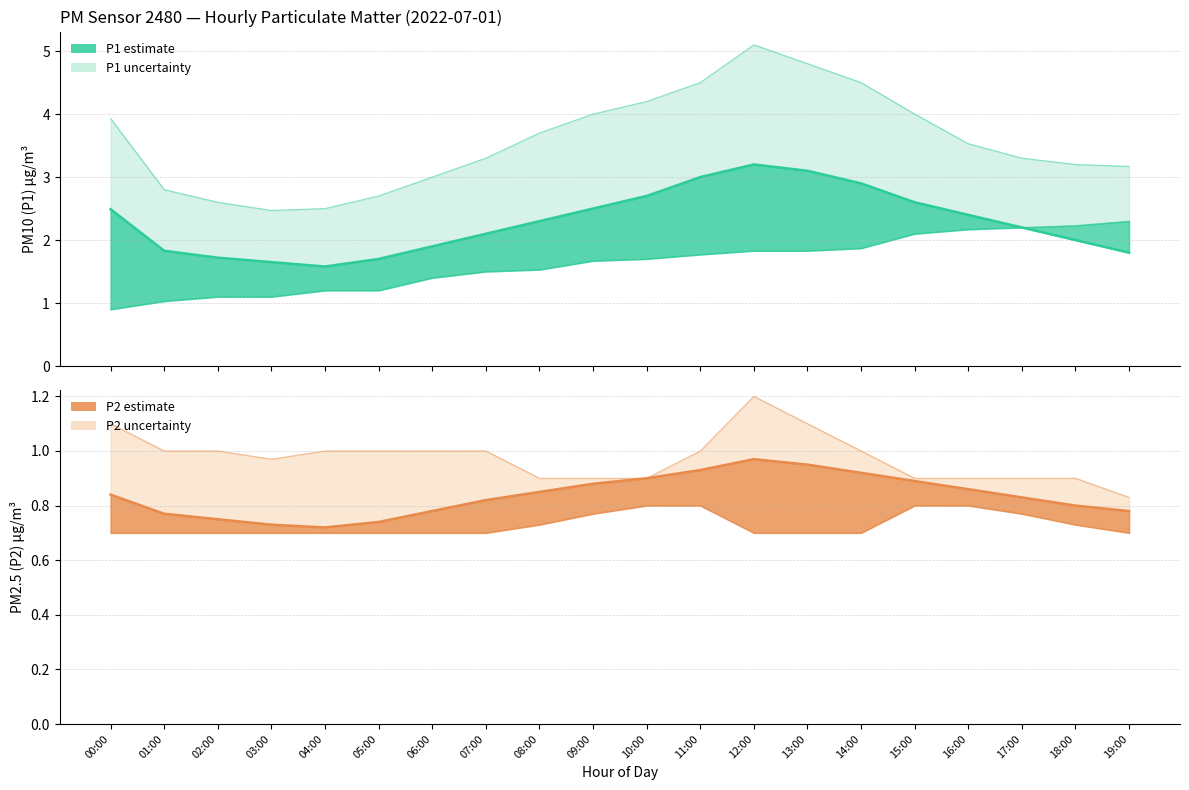

At 01:00, list the series in order from smallest to largest.

P2 lower bound, P2 estimate, P2 upper bound, P1 lower bound, P1 estimate, P1 upper bound